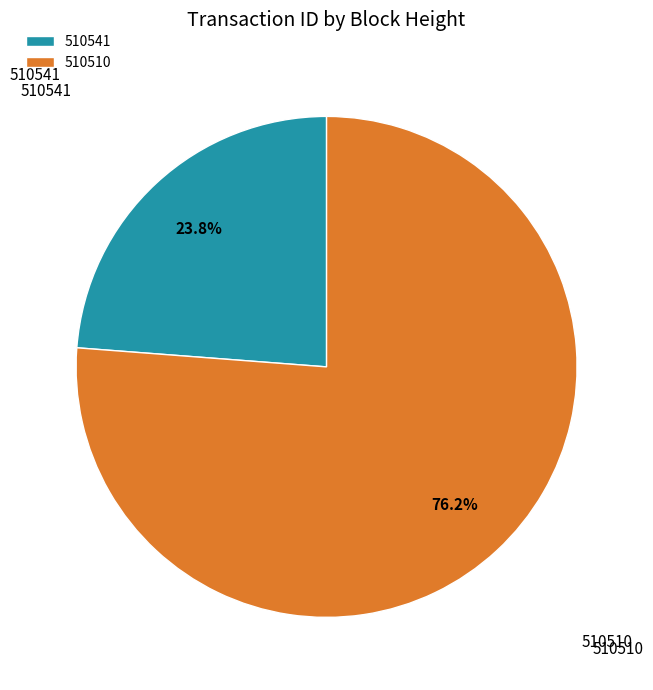

Is there a majority slice in this chart?

Yes